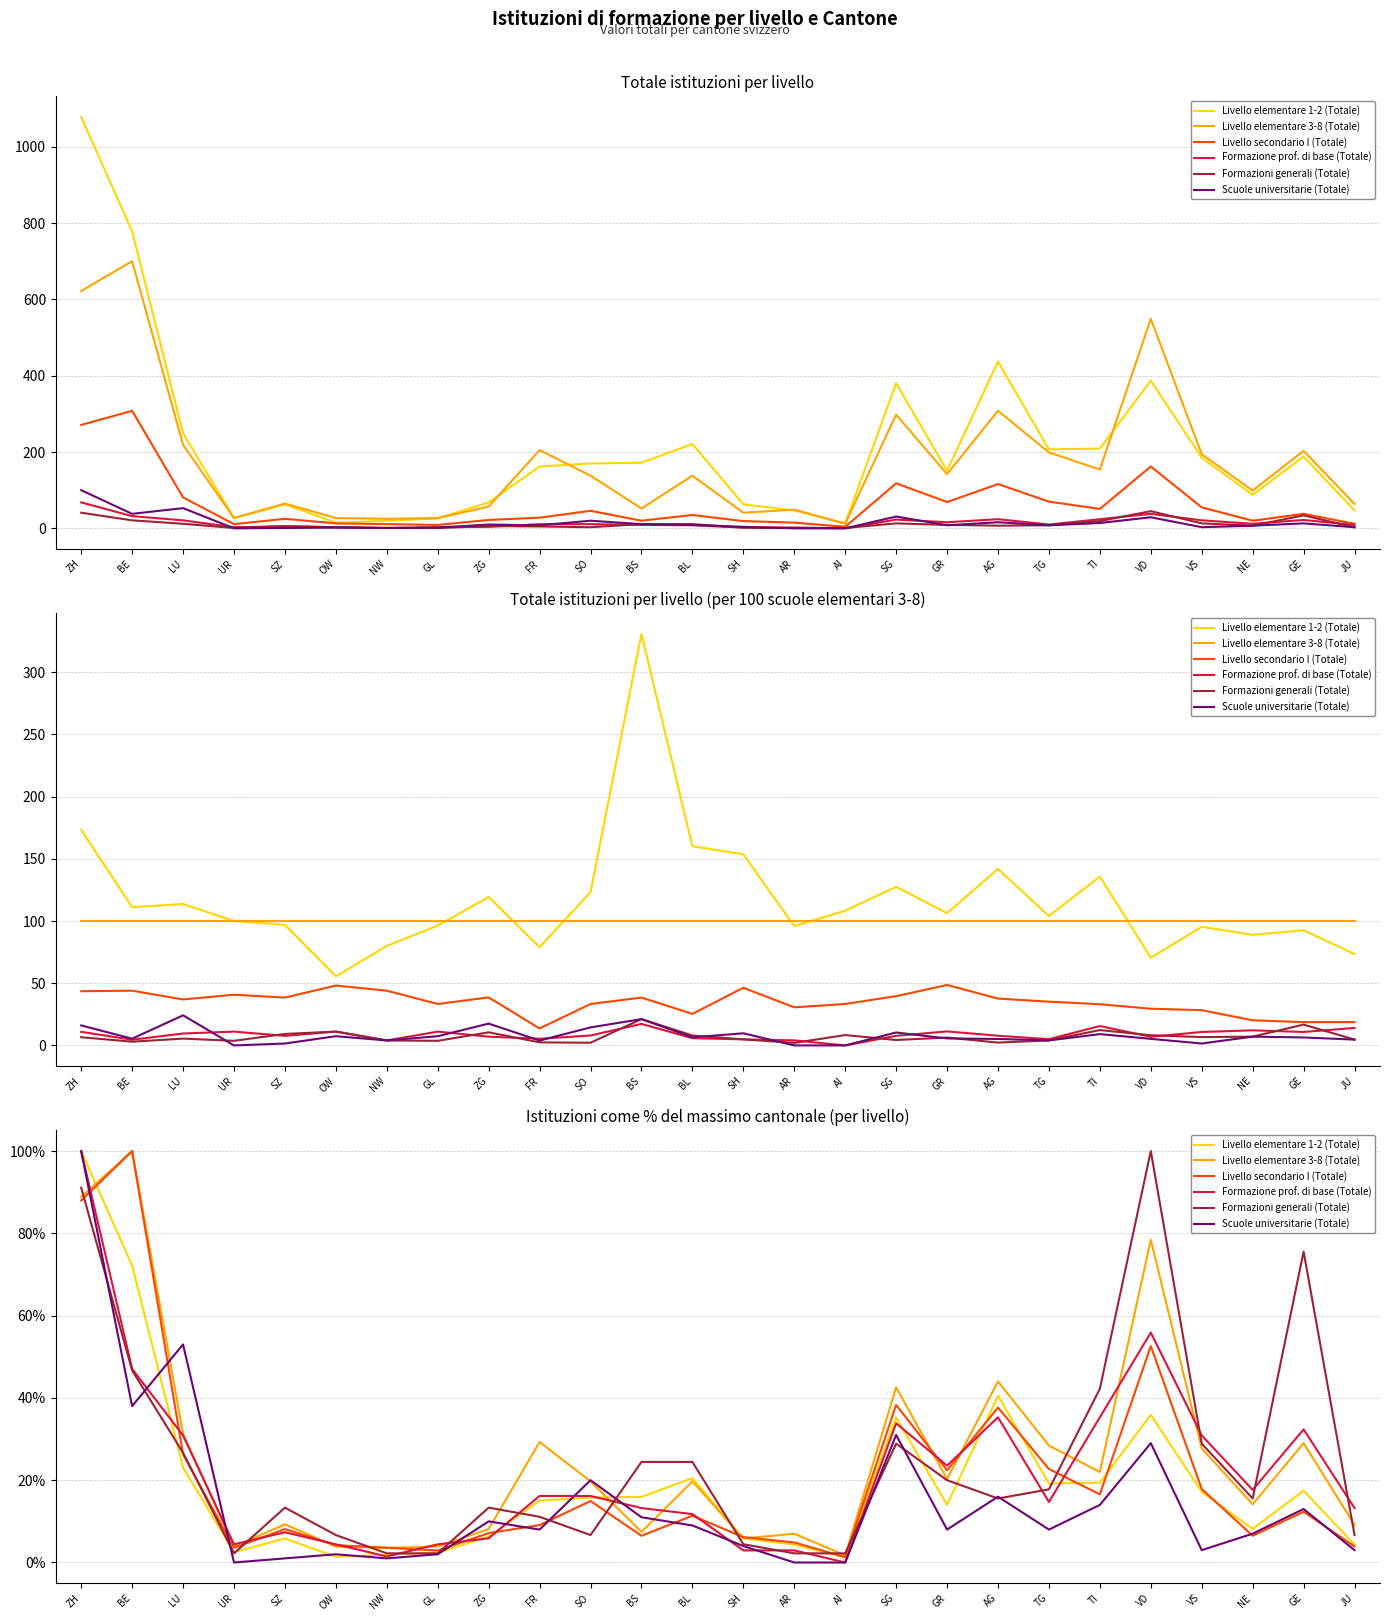

What is the maximum value for Formazione prof. di base (Totale)?

100.0